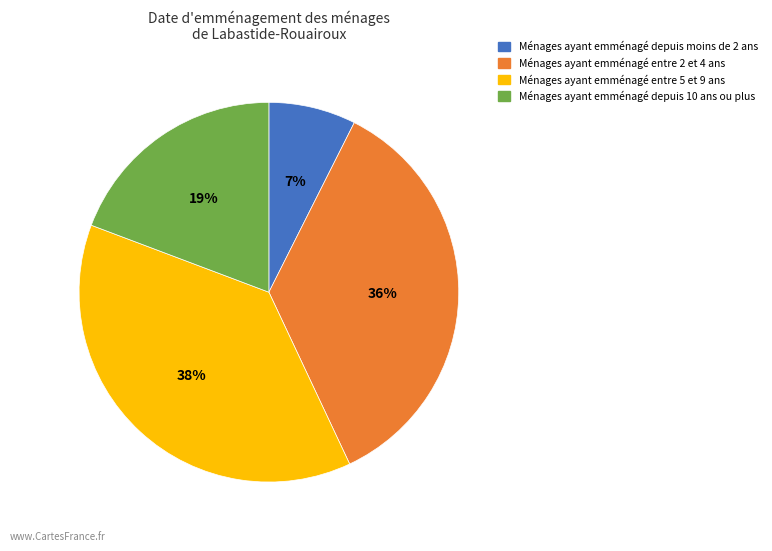

How many slices are in this pie chart?

4